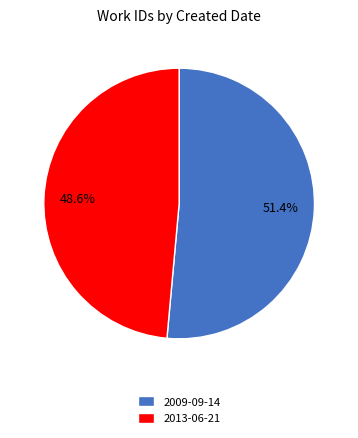

To the nearest percent, what is the combined percentage of 2009-09-14 and 2013-06-21?

100%